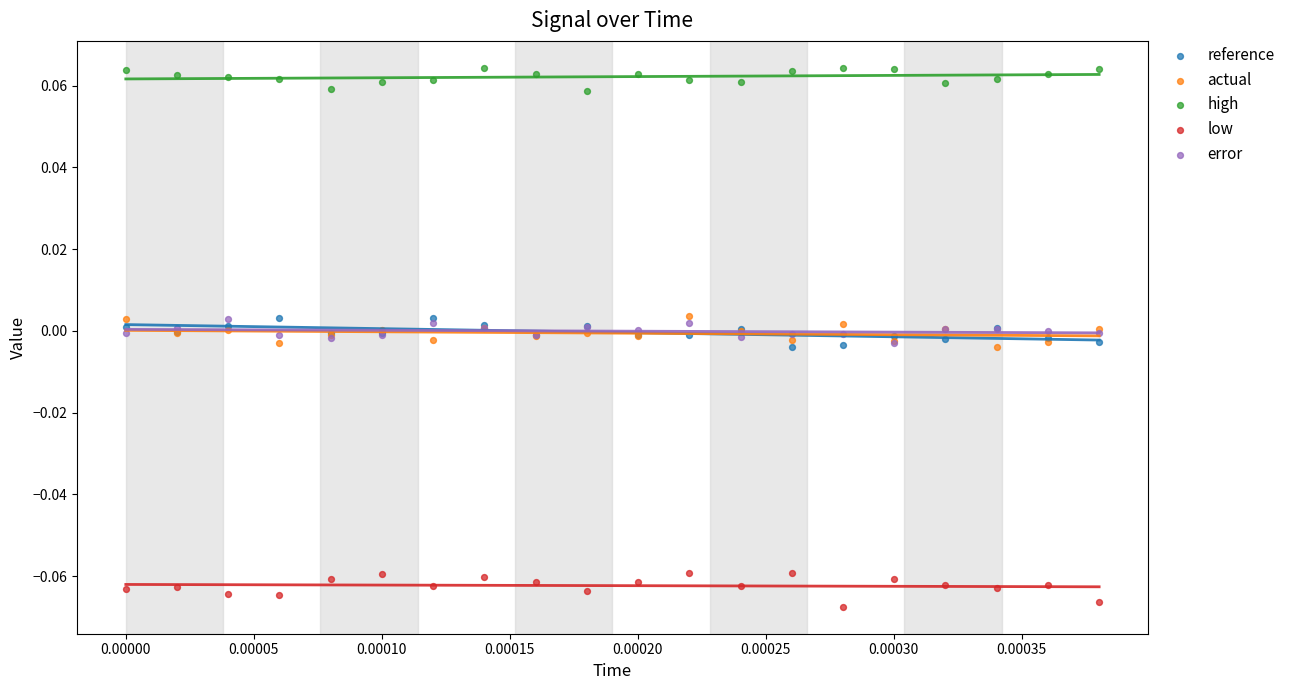

Which series contains the lowest Y value?

low